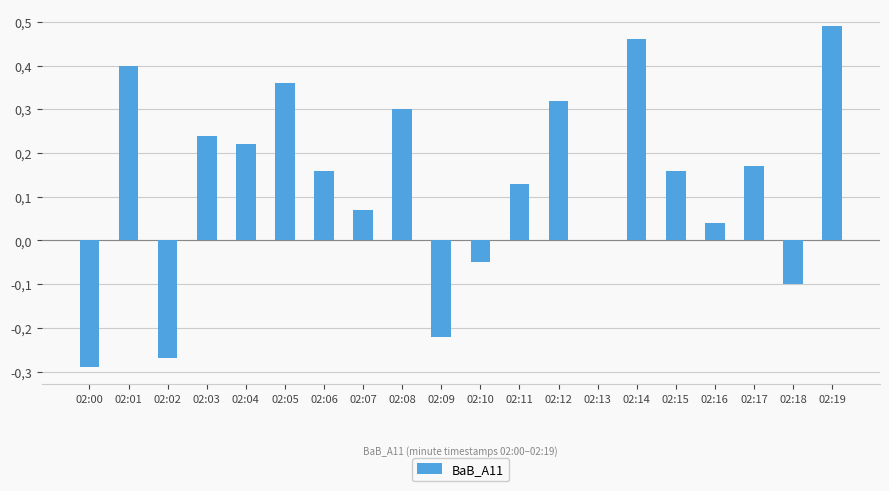

Are the bars horizontal?

No